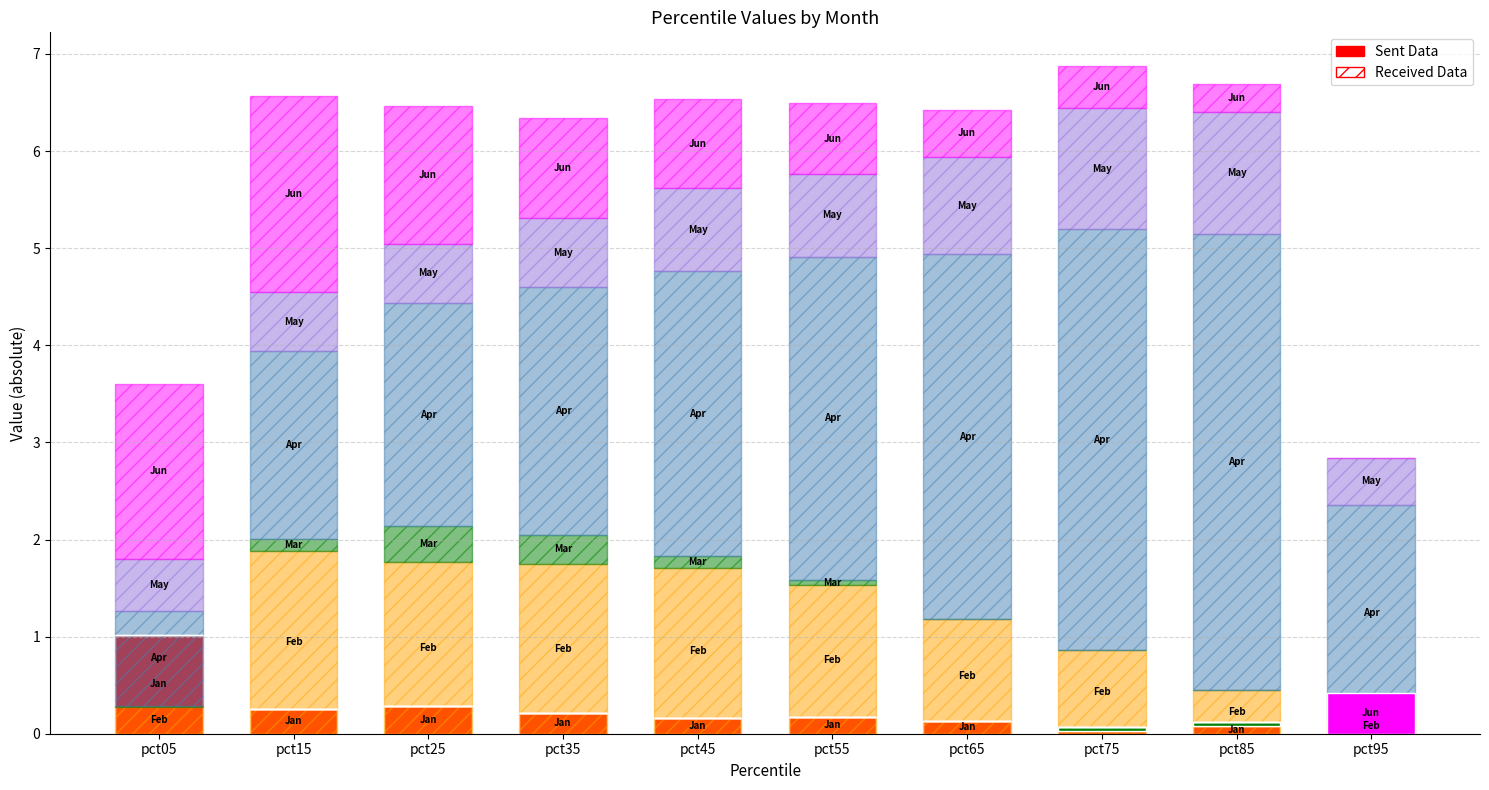

The Feb series shows 0.3 at pct75. True or false?

False